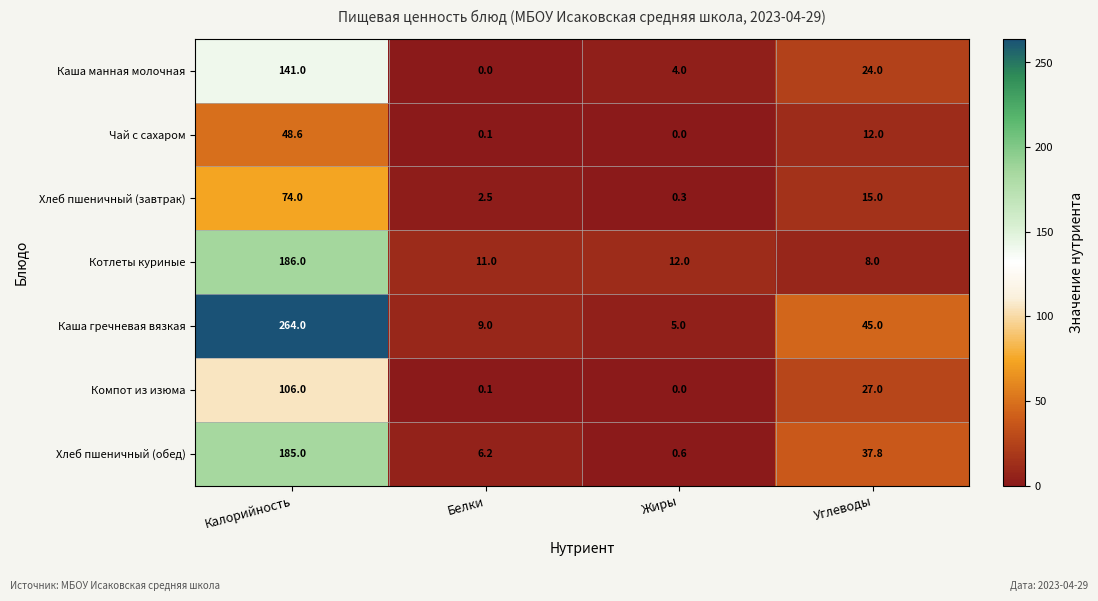

What is the difference between the highest and lowest values at Калорийность?

215.4